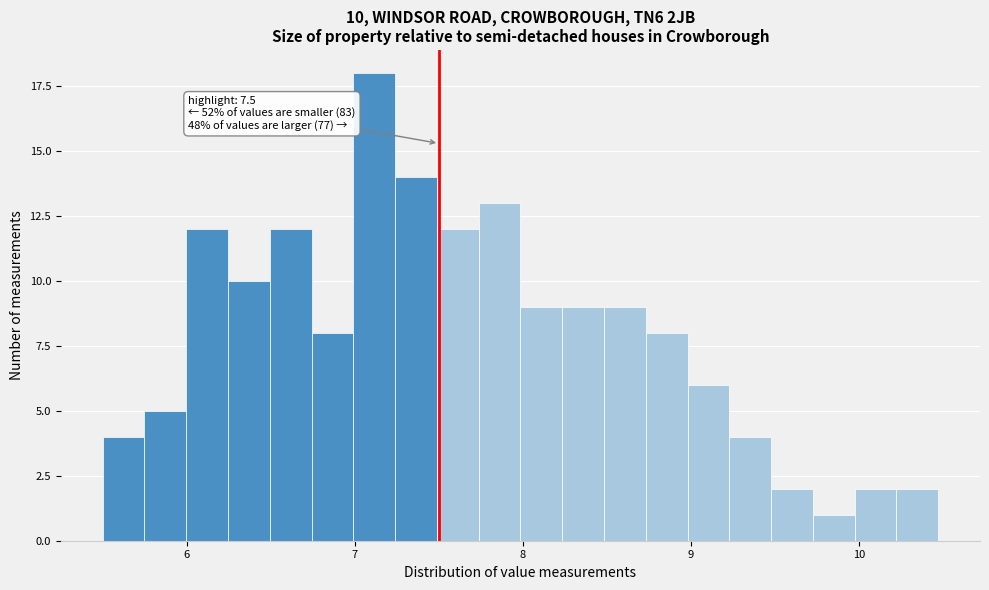

Around what value on the x-axis is the tallest bar? Give the approximate position of its centre, as read against the axis.

7.1